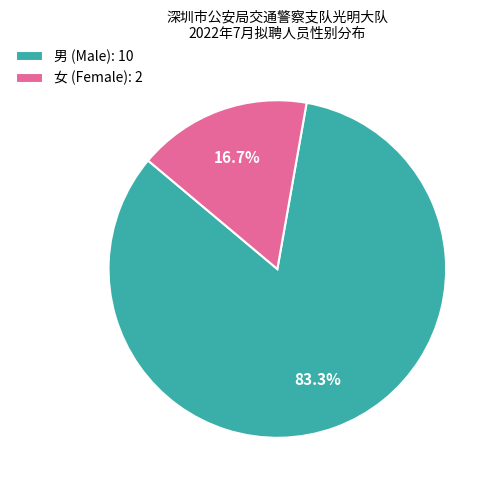

Approximately how many times larger is the value at 男 (Male): 10 compared to 女 (Female): 2?

5.0